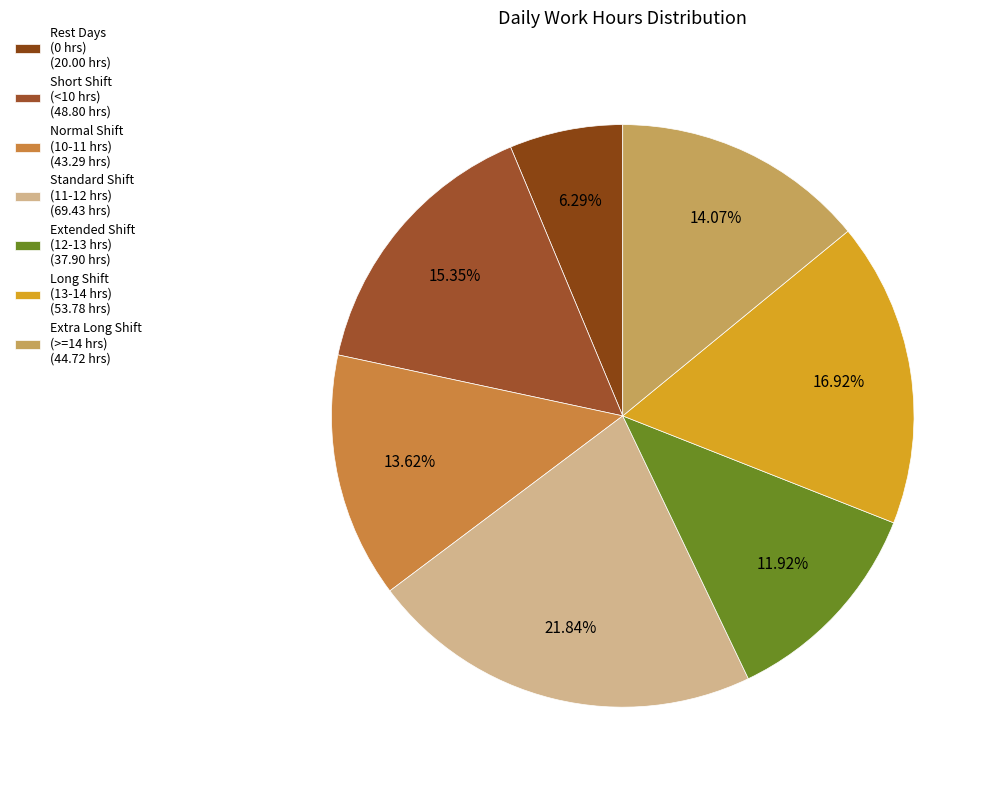

Count the number of slices in the pie.

7